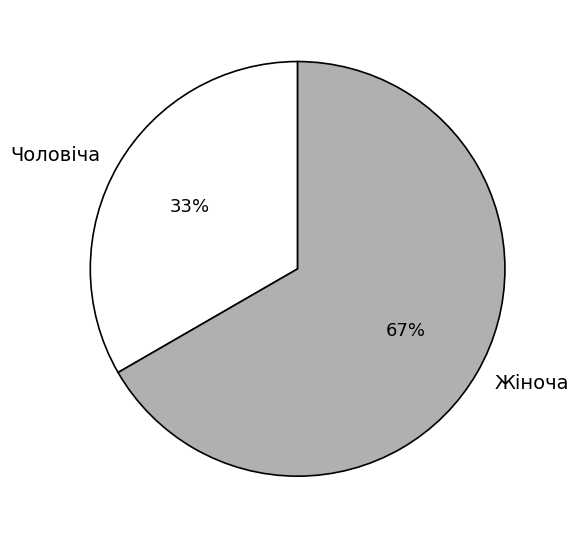

How many slices are in this pie chart?

2